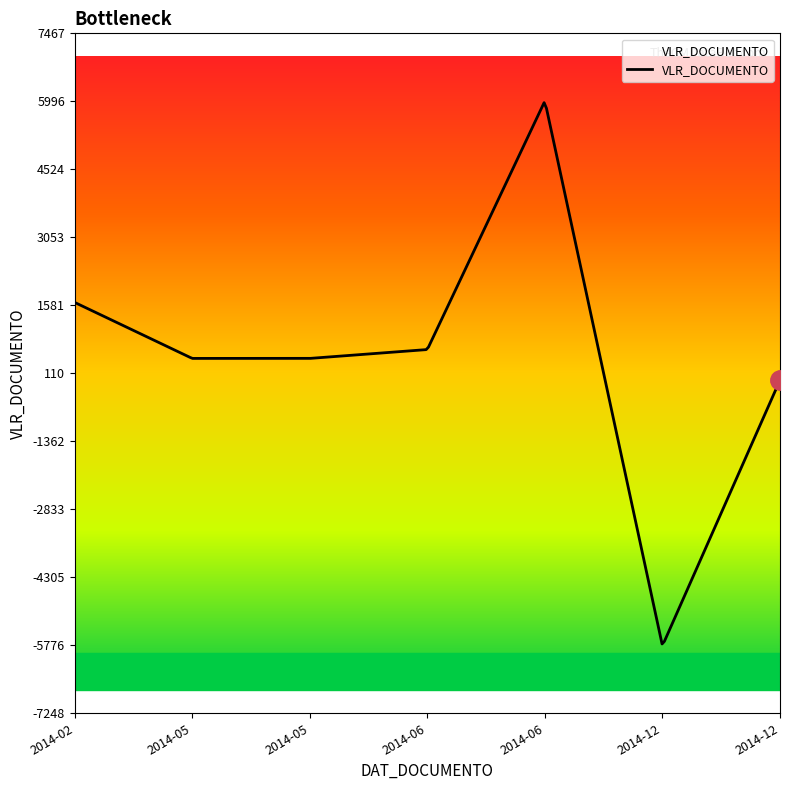

True or false: the data has more than 0 interior local peaks.

True